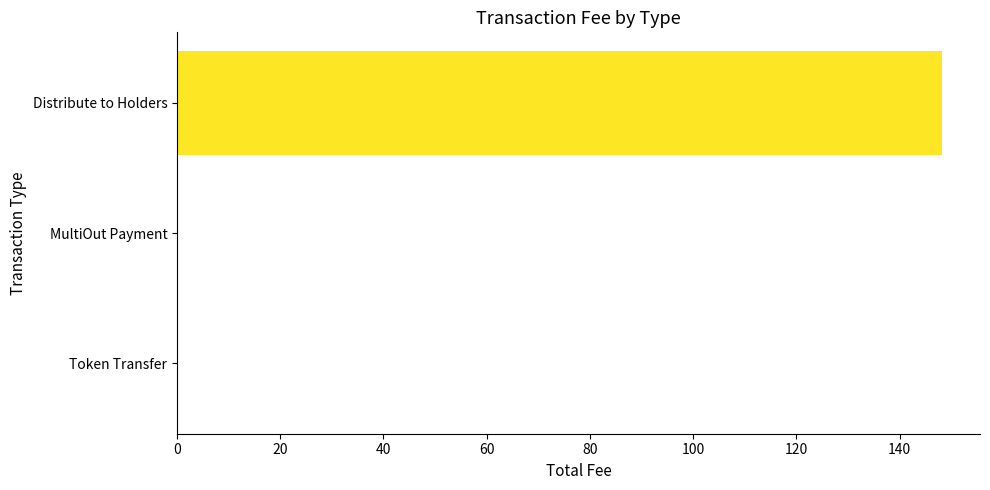

Is it true that the value at Distribute to Holders is 148.2?

True